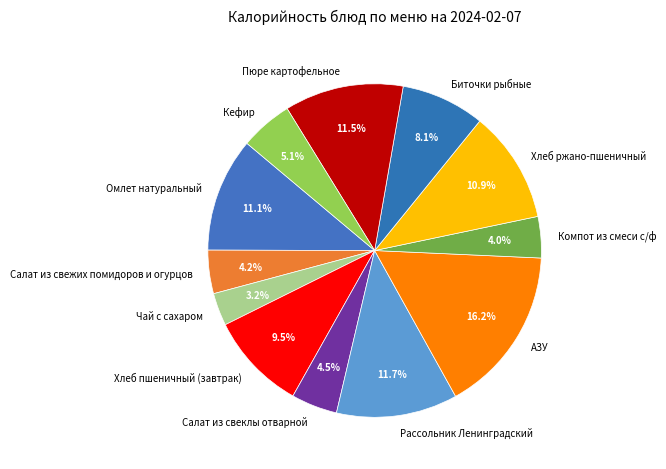

Which has a higher value, Омлет натуральный or Рассольник Ленинградский?

Рассольник Ленинградский